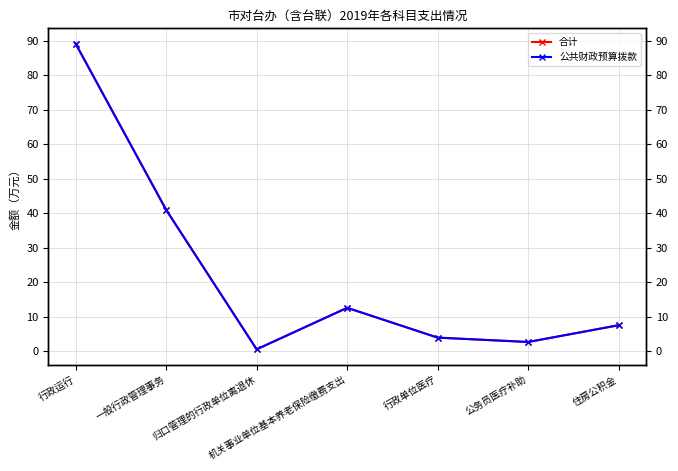

What is the sum of the 公共财政预算拨款 values at 公务员医疗补助 and 住房公积金?

10.3